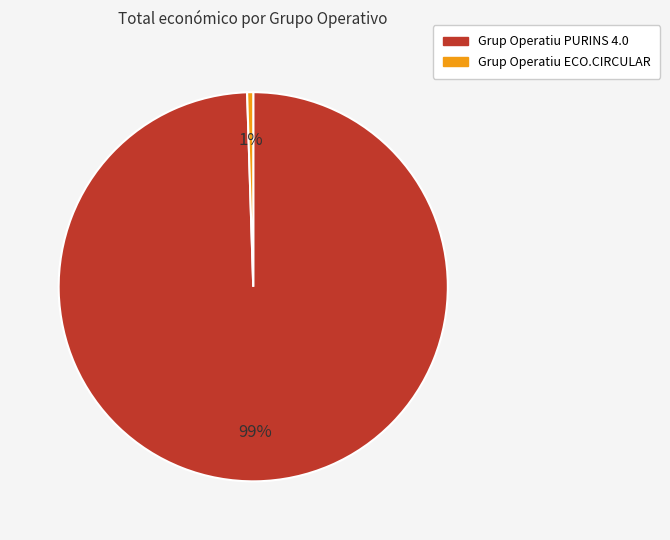

Do Grup Operatiu PURINS 4.0 and Grup Operatiu ECO.CIRCULAR together represent more than half of the pie?

Yes